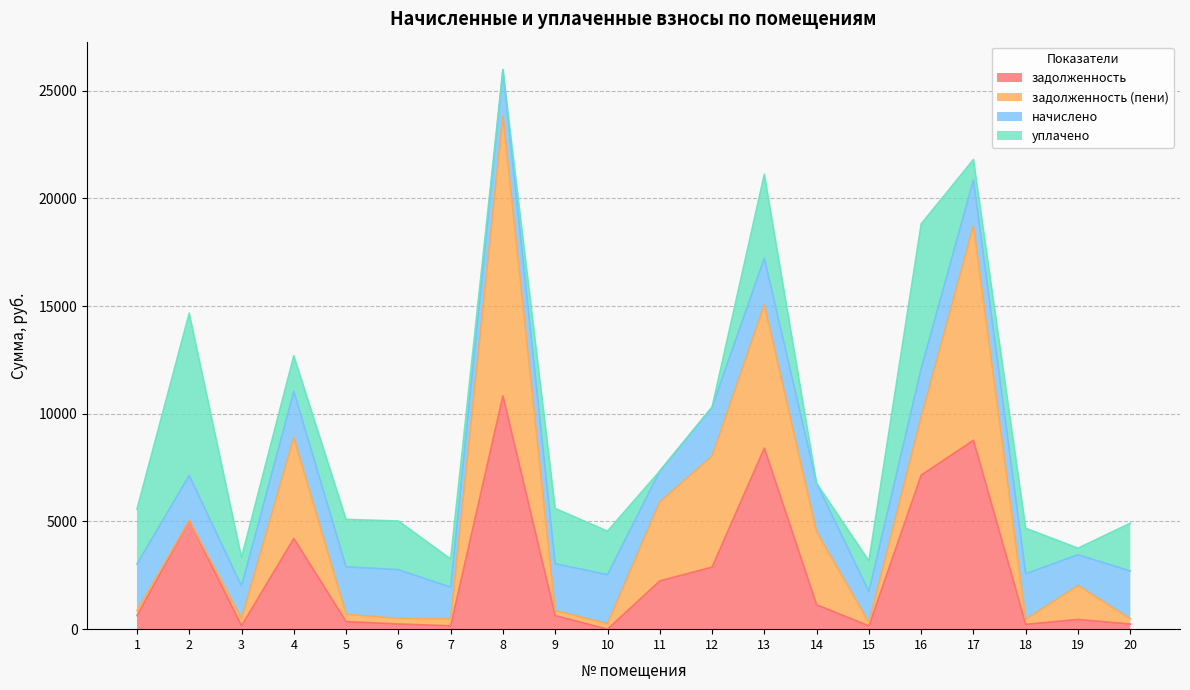

At which category is the sum across all series the highest?

8